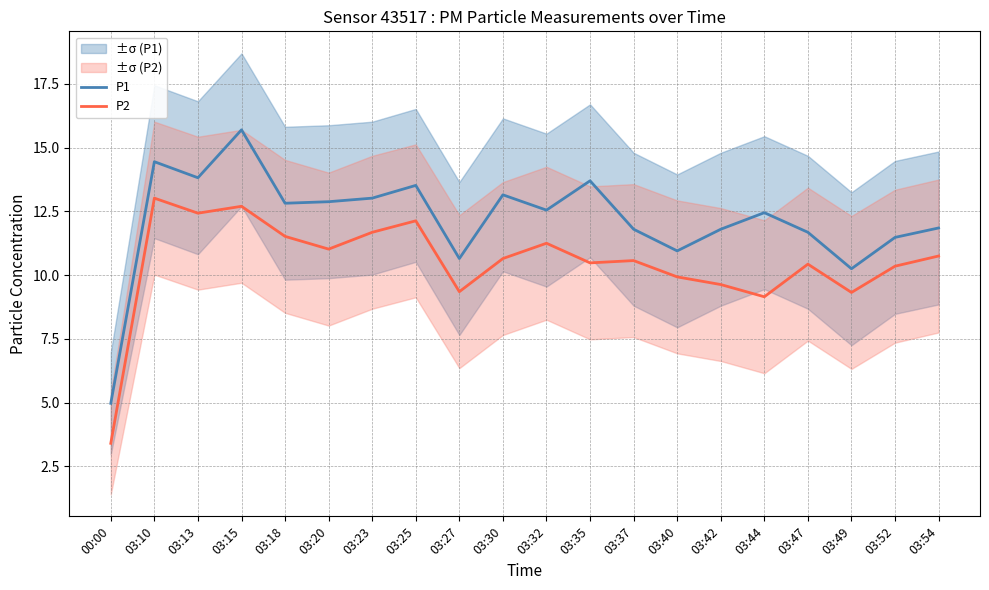

At which category does the chart reach its peak across all series?

03:15